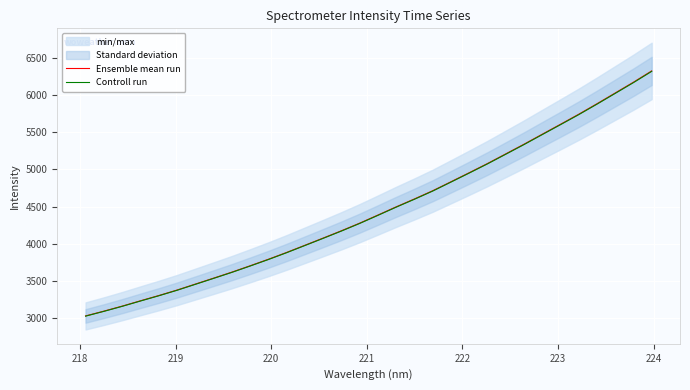

What is the minimum value for Ensemble mean run?

3030.5